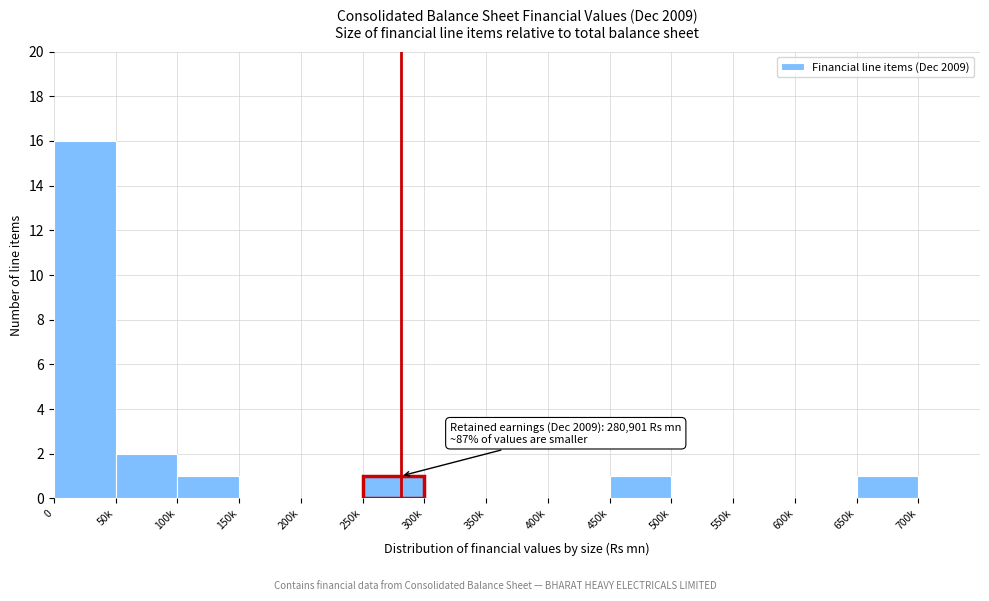

Reading left to right, transcribe all the data shown in this chart.

0=16	50k=2	100k=1	150k=0	200k=0	250k=1	300k=0	350k=0	400k=0	450k=1	500k=0	550k=0	600k=0	650k=1	700k=0